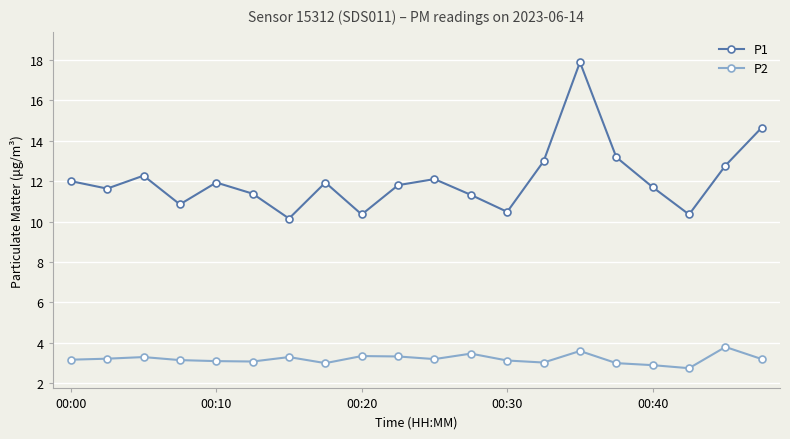

Which series has the largest total across all categories?

P1